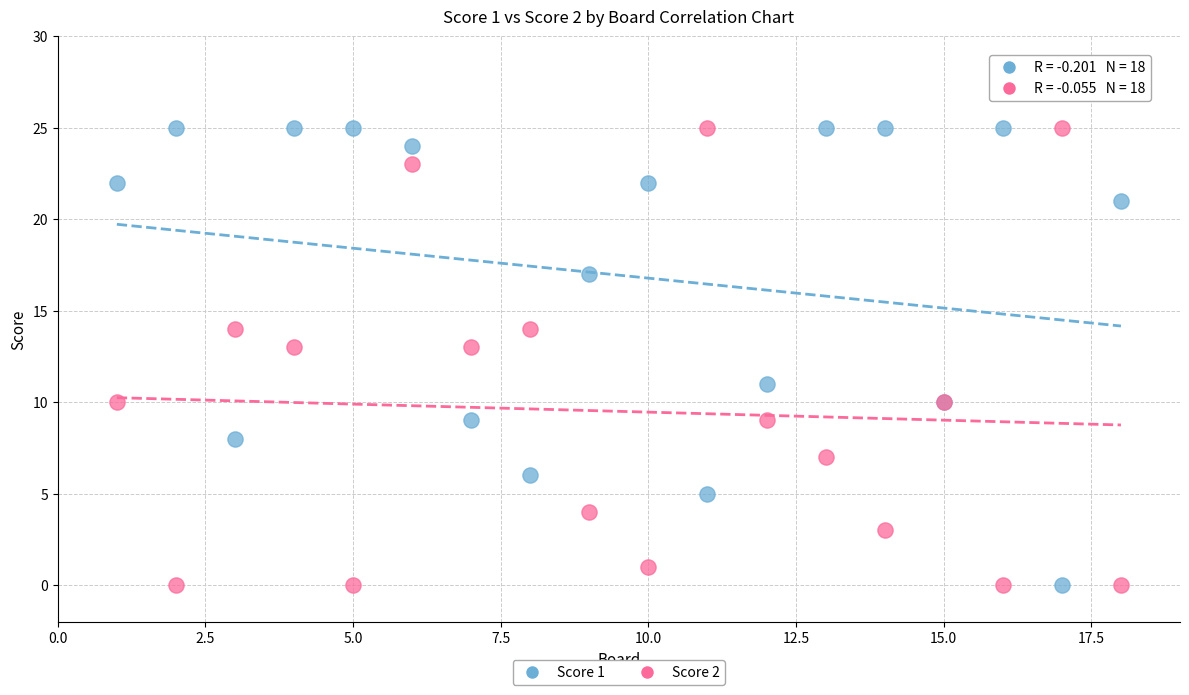

What are all the series names shown in the legend?

Score 1, Score 2